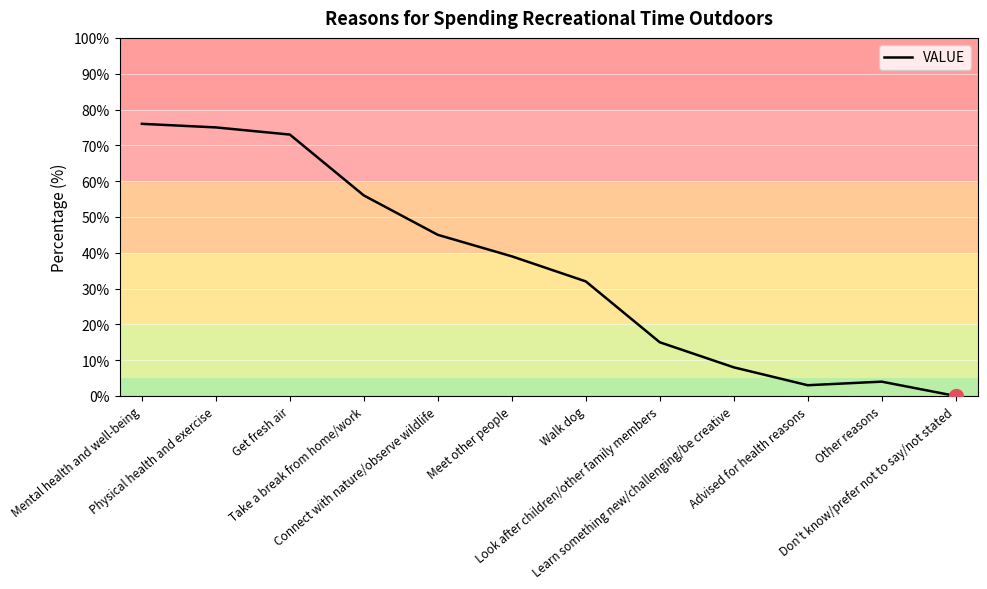

How many lines are shown in the chart?

1